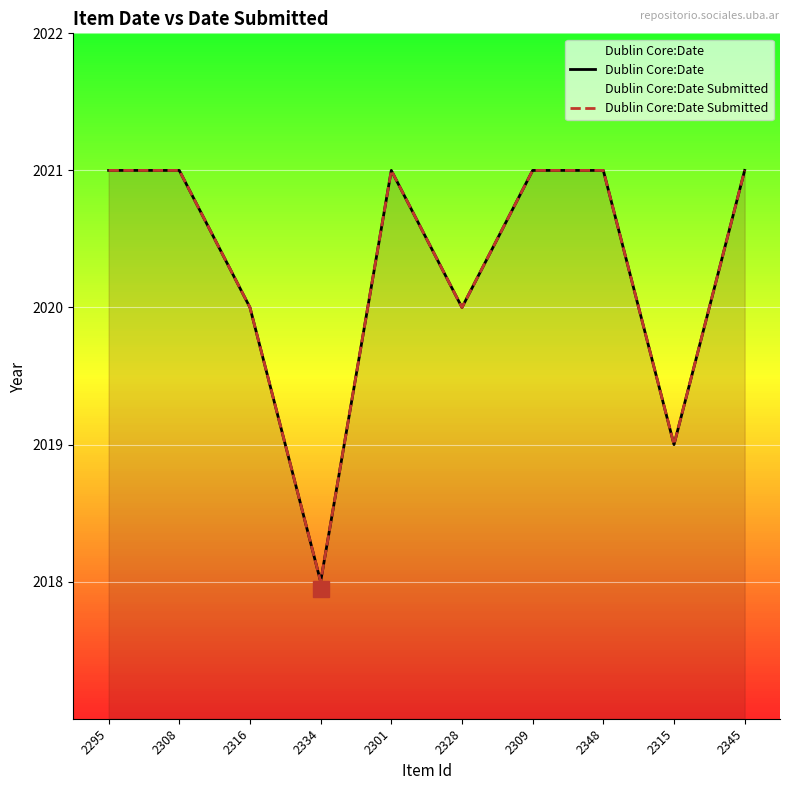

What is the average value of the Dublin Core:Date Submitted series?

2020